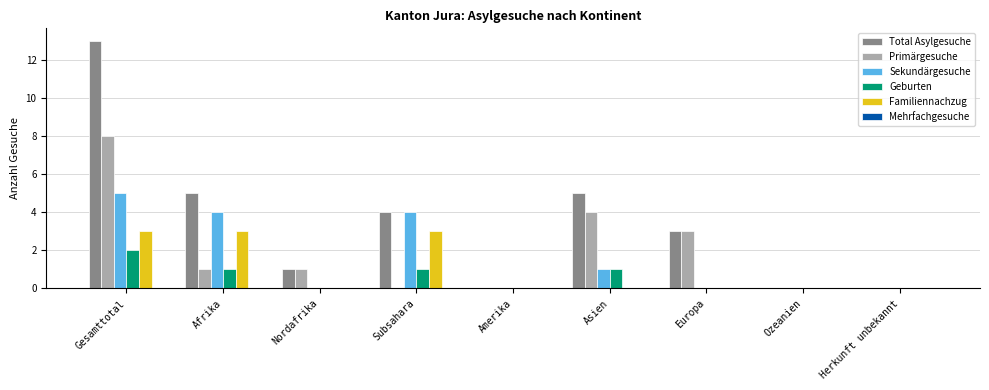

True or false: Primärgesuche has a value of 0 at Ozeanien.

True